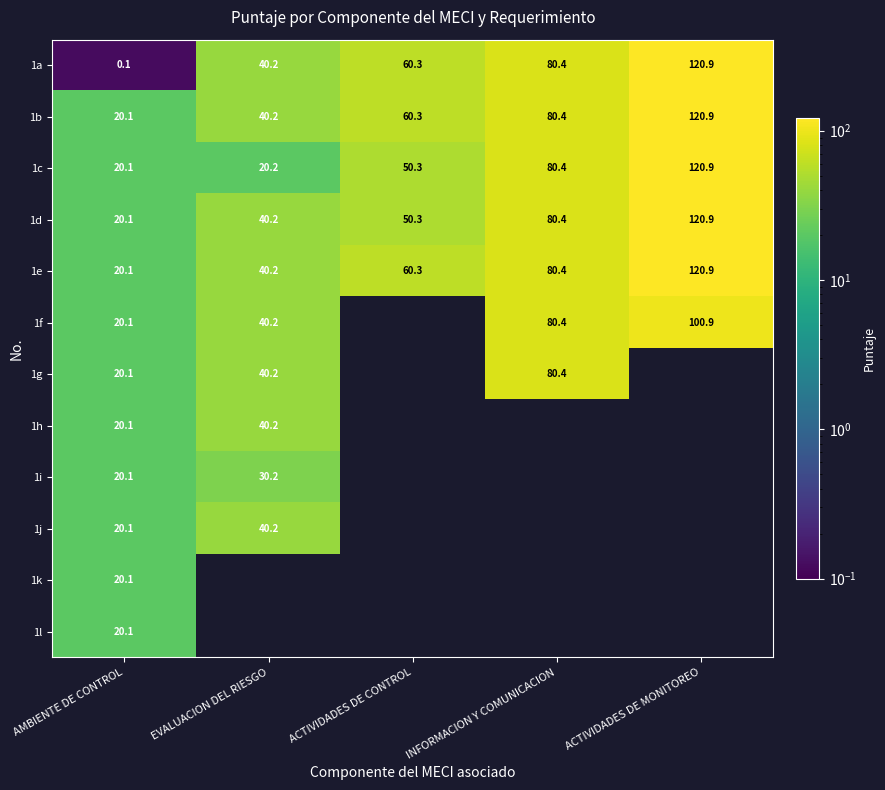

At how many categories does at least one series exceed 96?

1